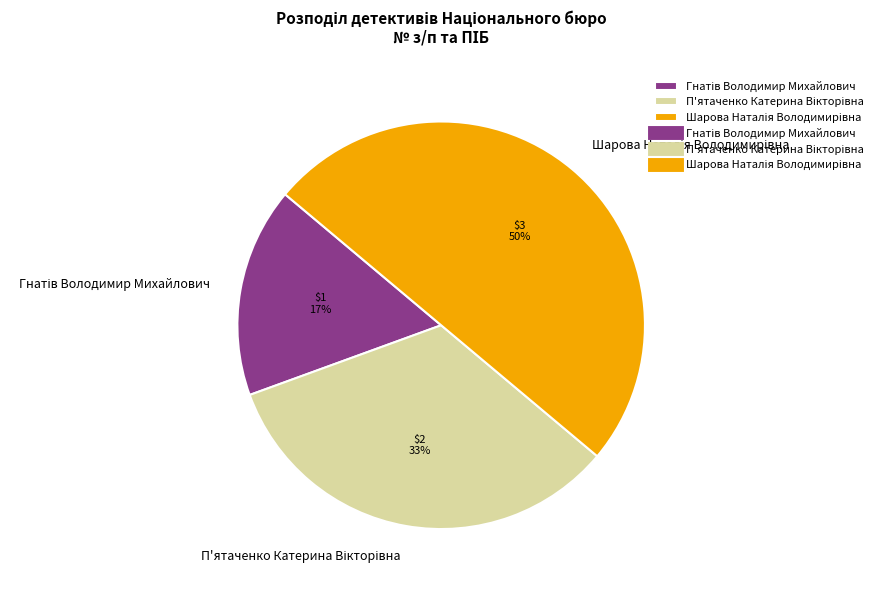

To the nearest percent, what is the average slice percentage?

33%